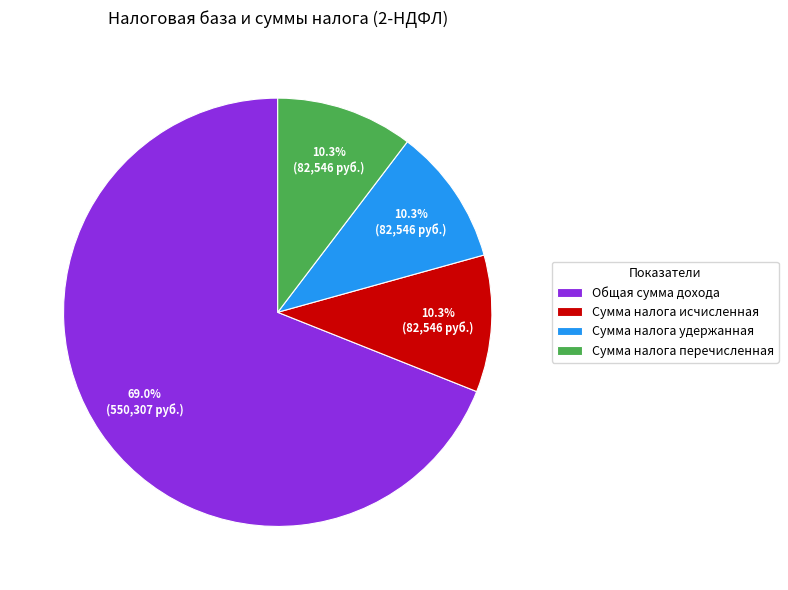

Between Сумма налога исчисленная and Общая сумма дохода, which is larger?

Общая сумма дохода